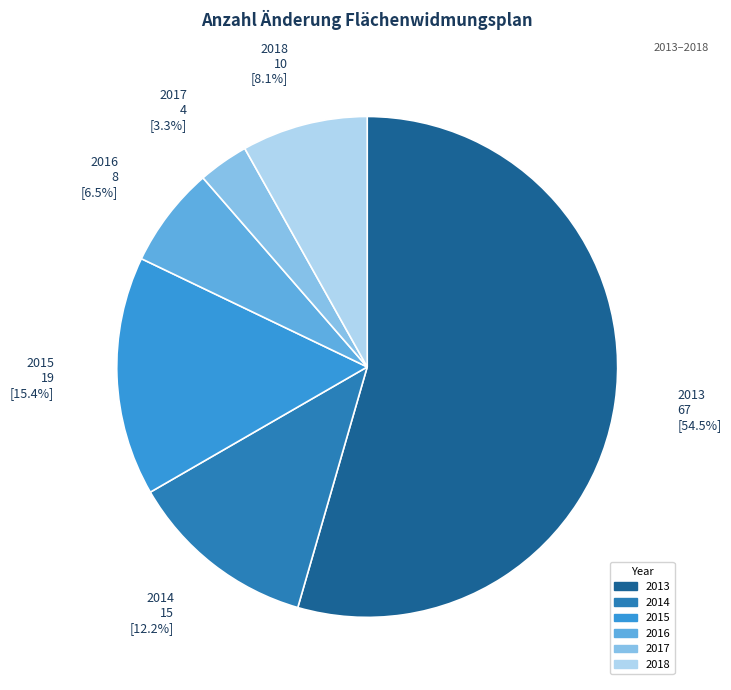

To the nearest percent, what is the average slice percentage?

17%